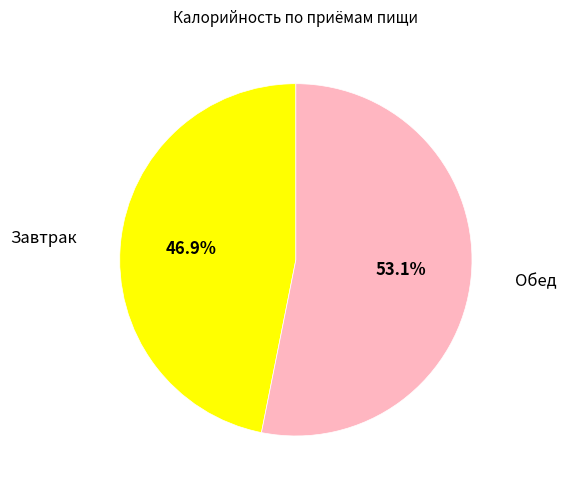

What is the ratio of the value at Обед to the value at Завтрак?

1.1